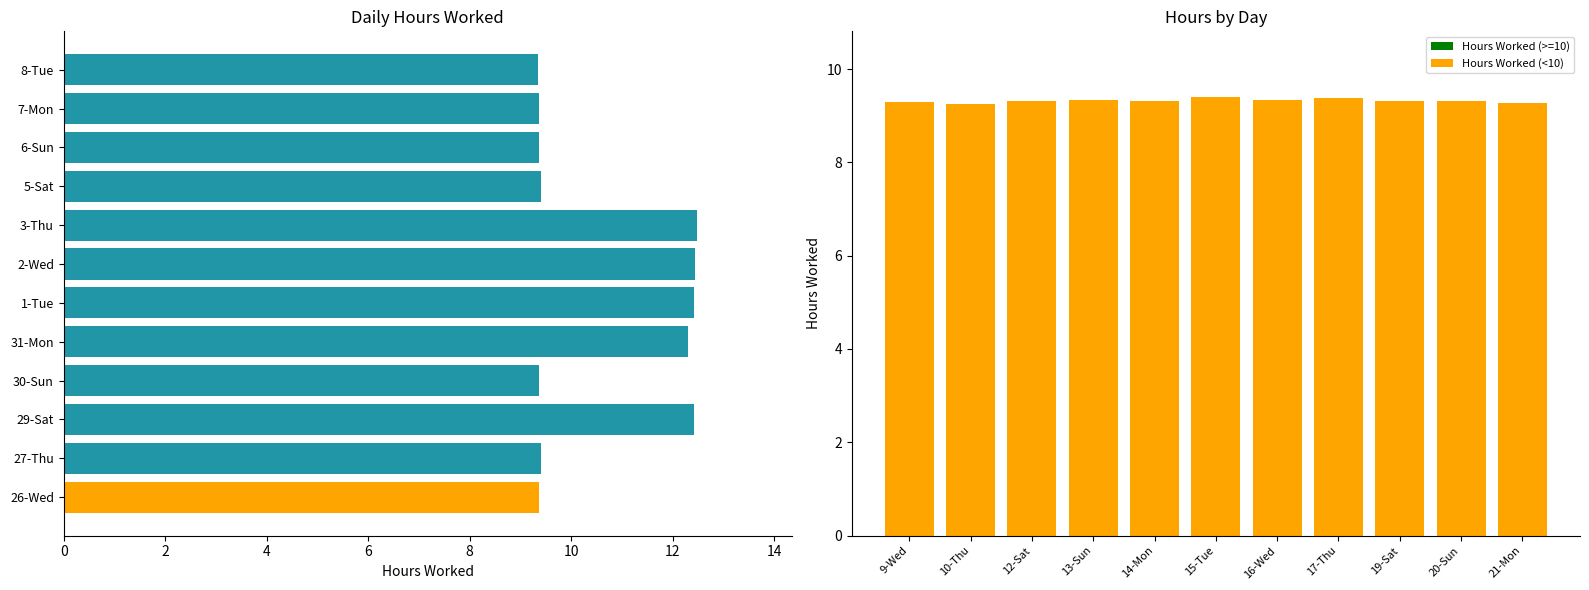

Does the chart contain stacked bars?

No